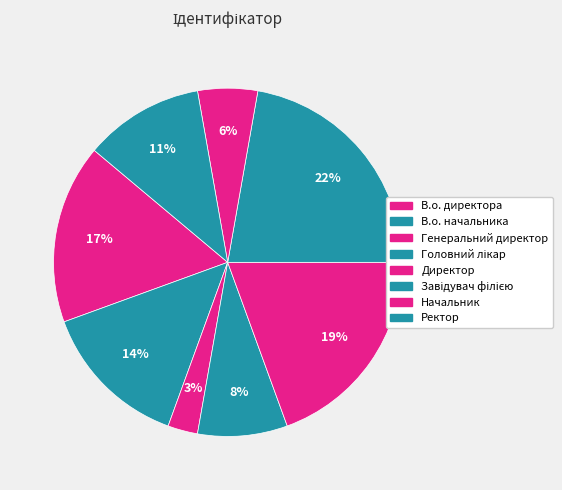

How many slices are in this pie chart?

8